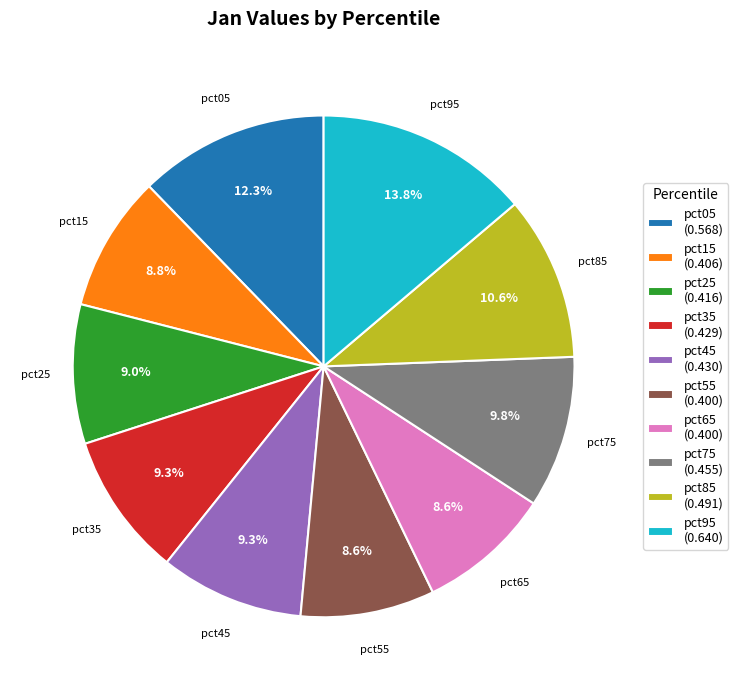

Does any single category account for the majority?

No